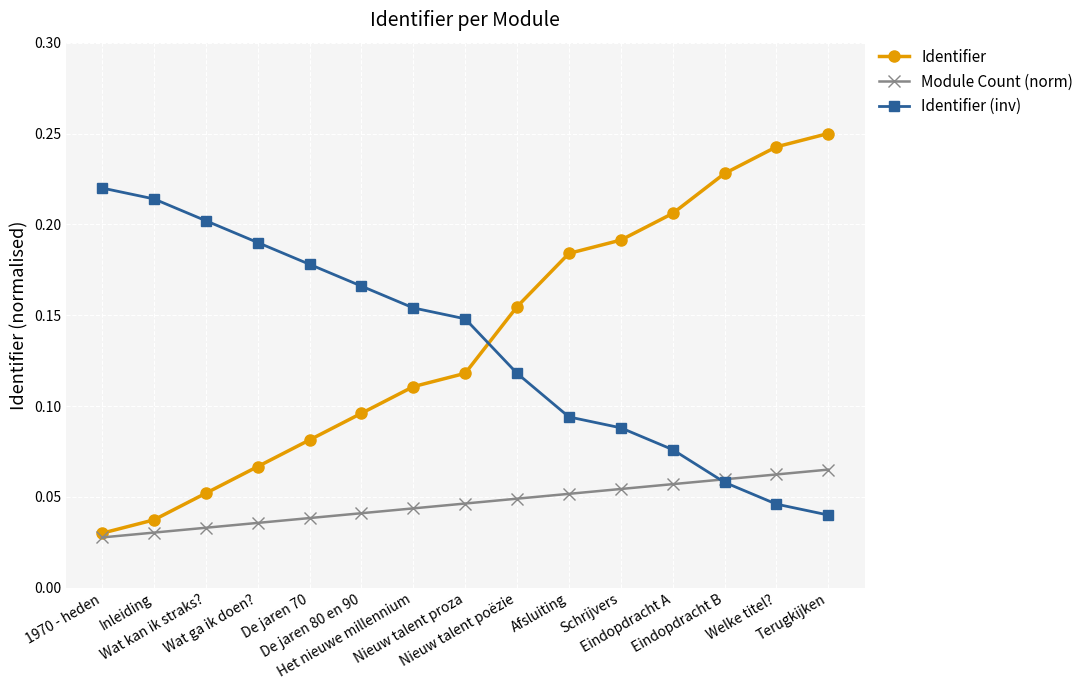

At which category does the chart reach its peak across all series?

Terugkijken